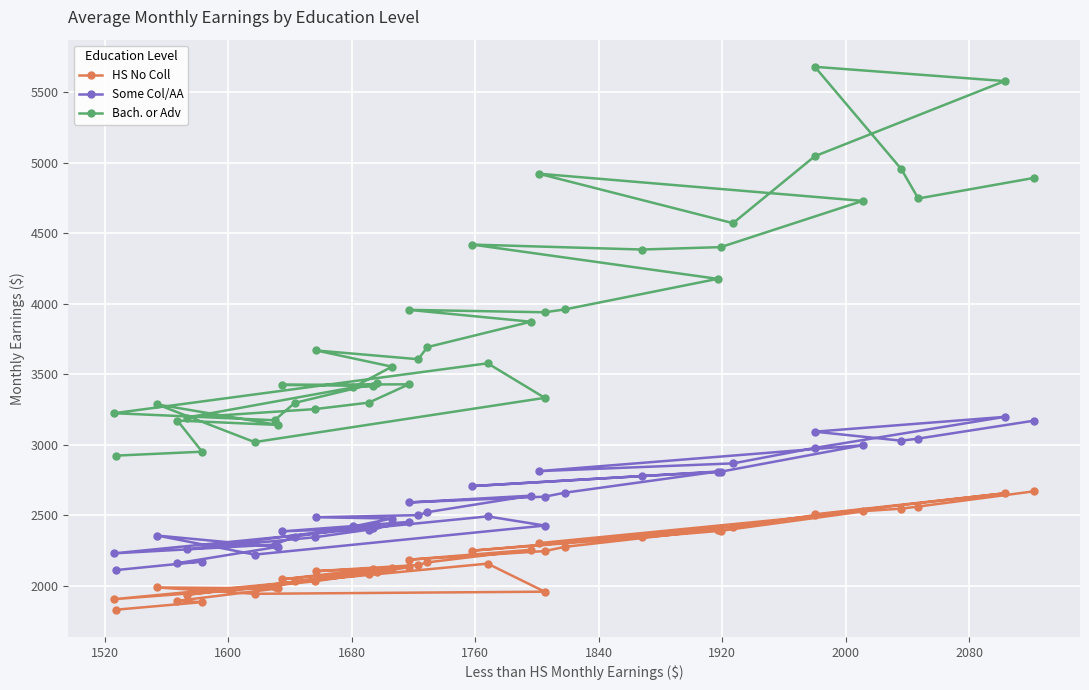

Is it true that HS No Coll equals 620 at 18?

False